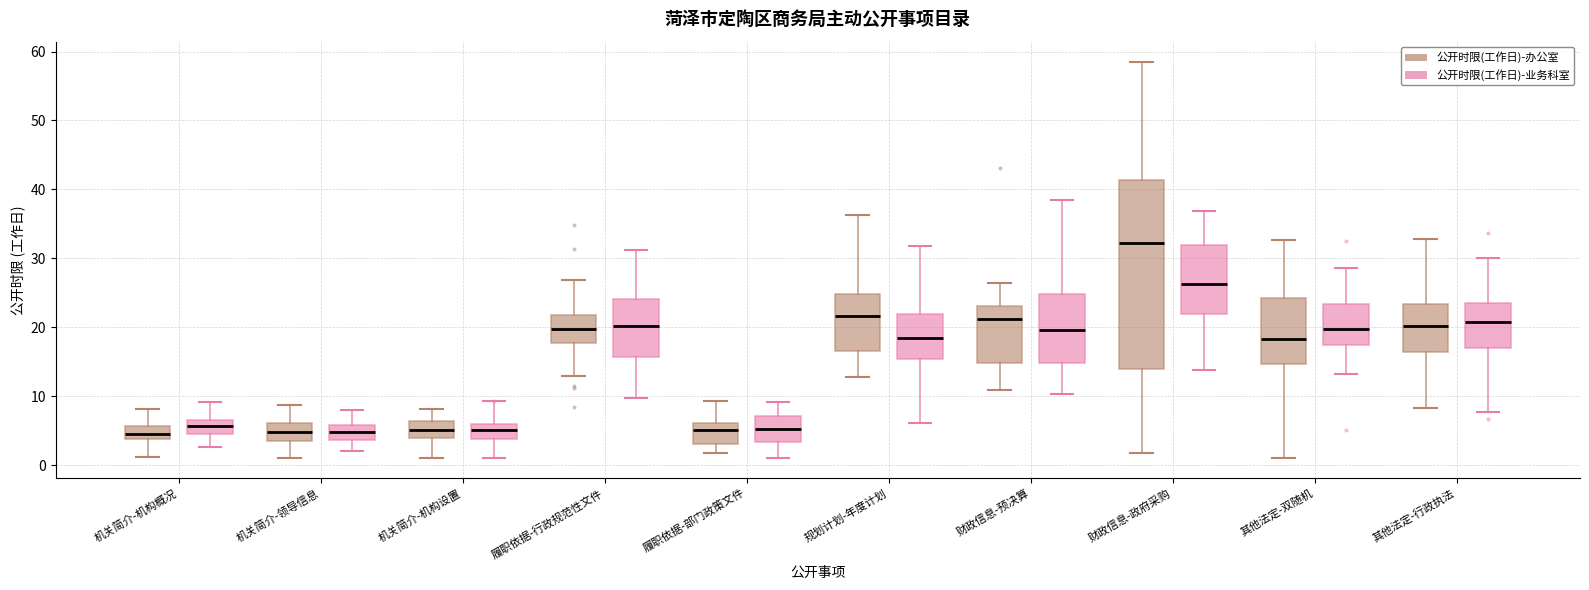

Comparing the boxes themselves (not the whiskers), which one is the tallest?

财政信息-政府采购 (公开时限(工作日)-办公室)